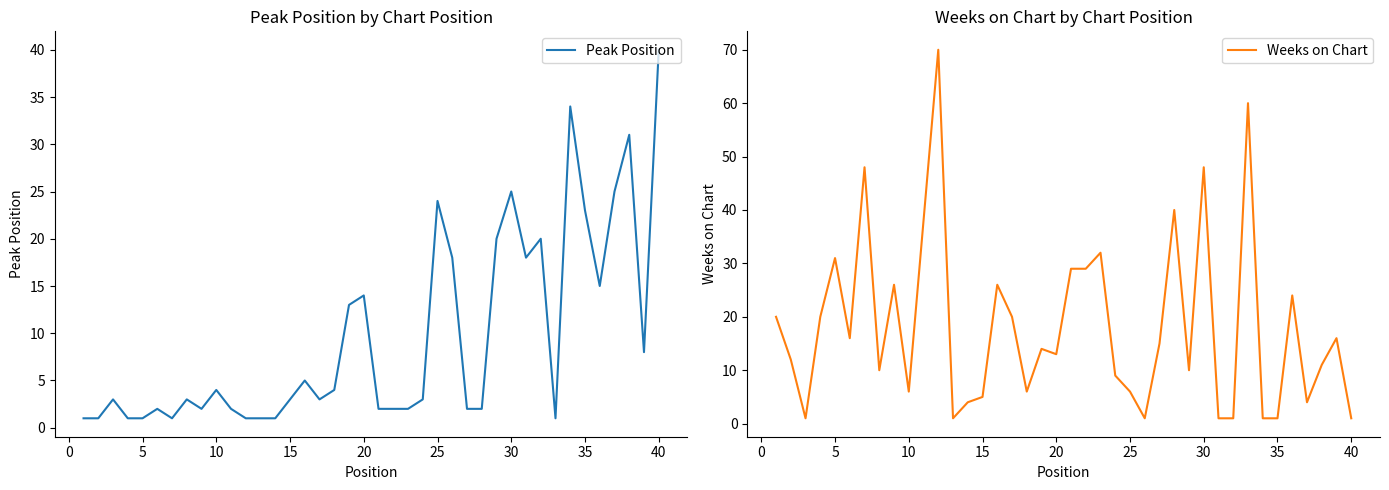

What are all the series names shown in the legend?

Peak Position, Weeks on Chart